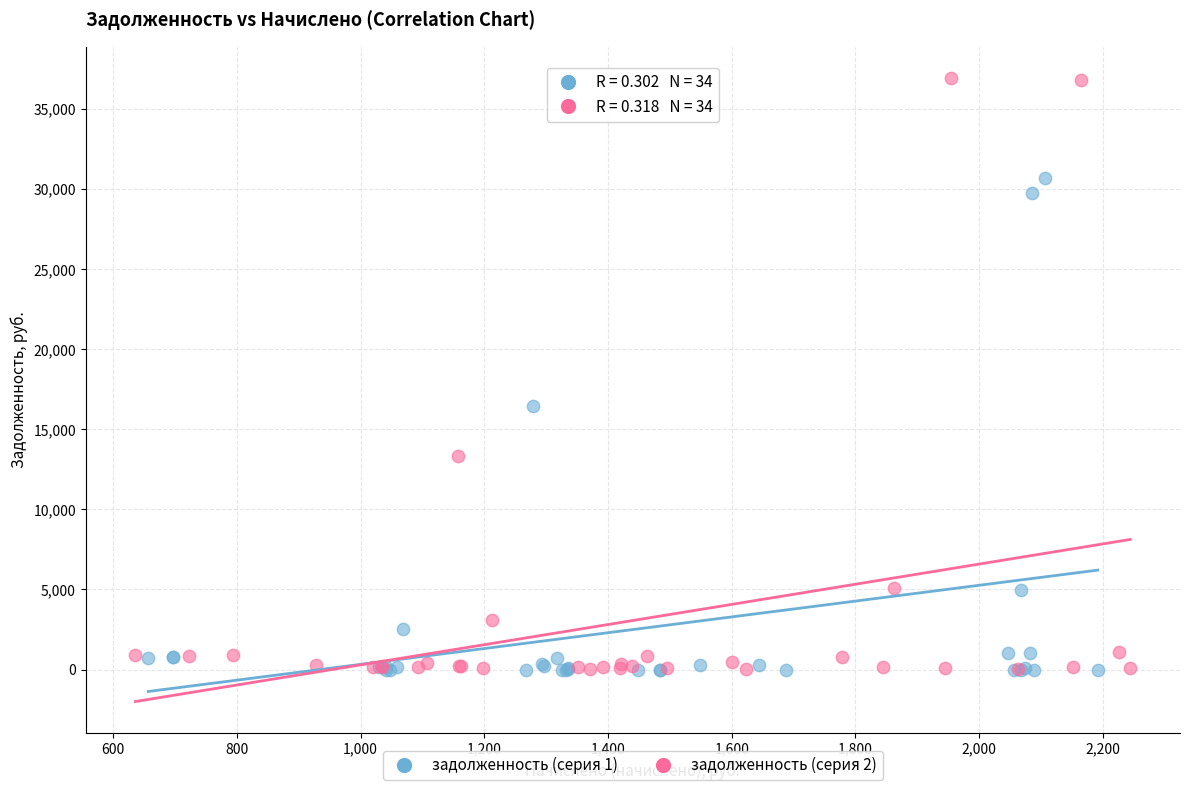

Which series has the largest Y range (max minus min)?

задолженность (серия 2)